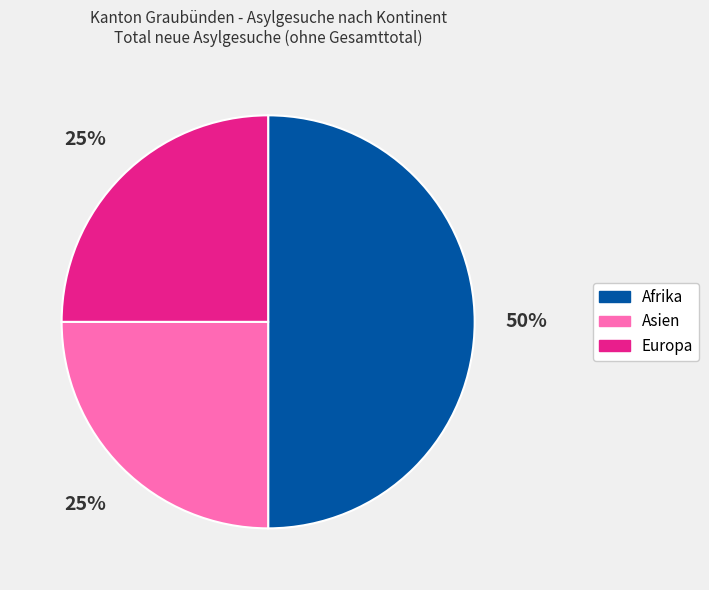

How many segments does this pie chart have?

3